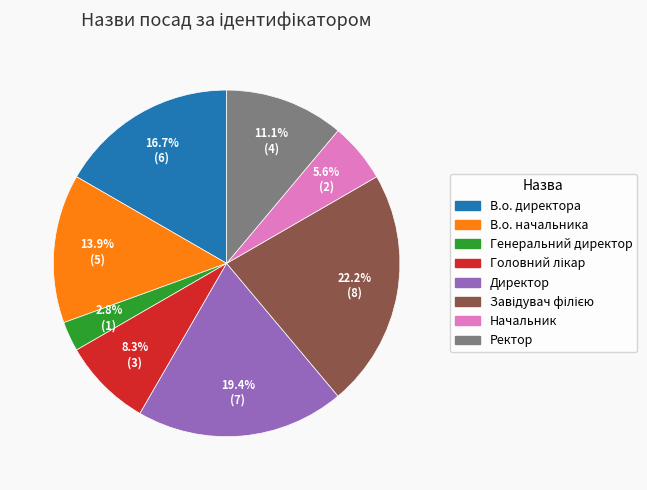

To the nearest percent, what percentage of the pie is Генеральний директор?

3%